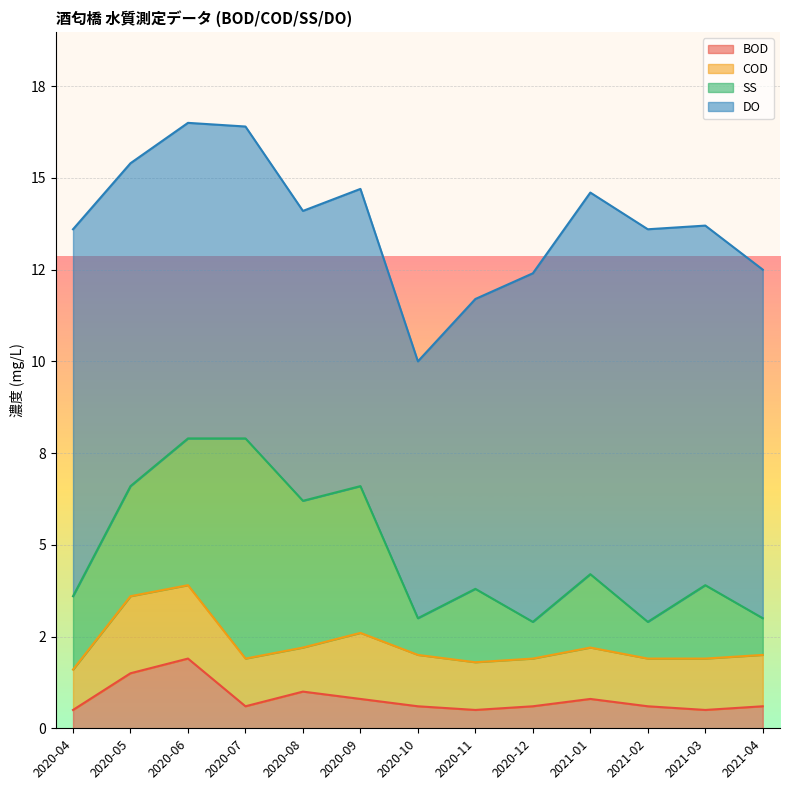

True or false: COD has more than 2 interior local peaks.

True